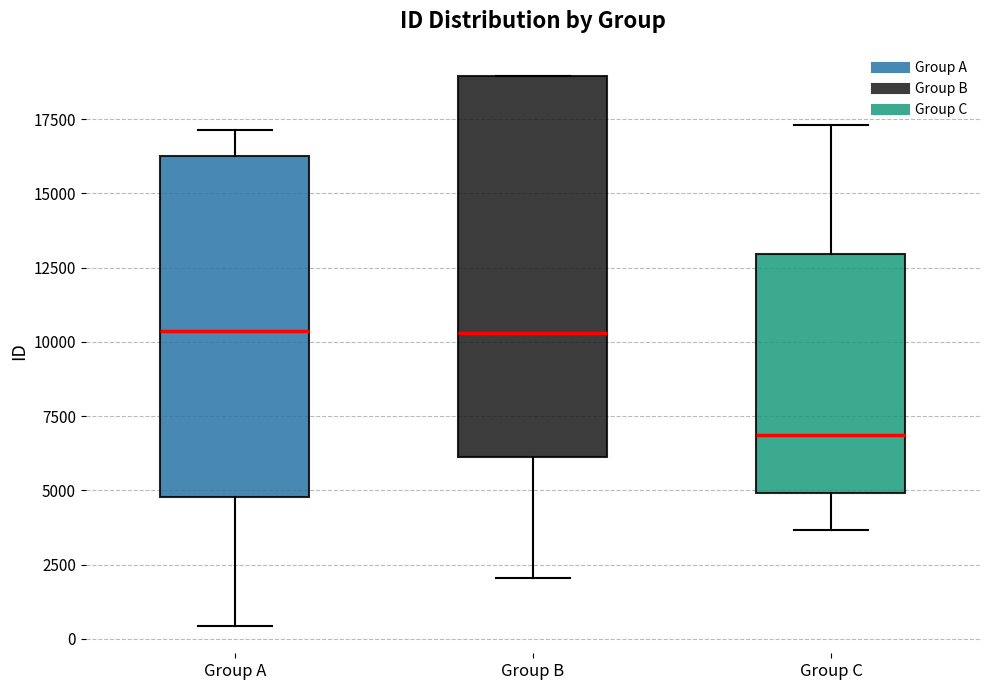

Which box is the tallest, from its lower edge to its upper edge?

Group B